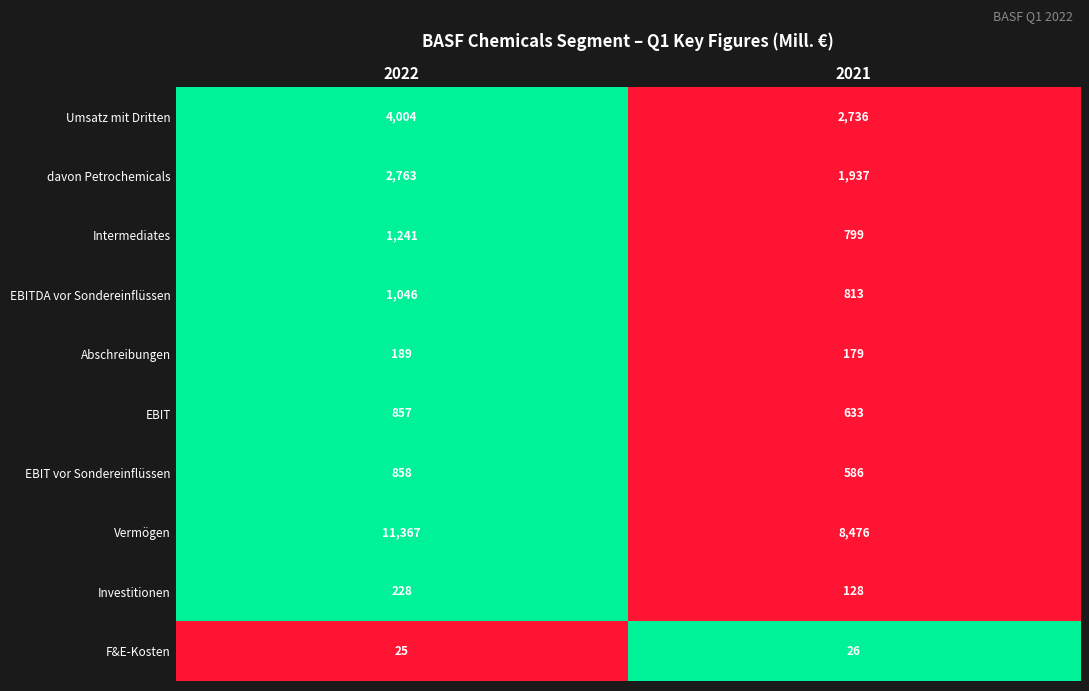

Reading left to right, transcribe all the data shown in this chart.

Umsatz mit Dritten: 2022=4004	2021=2736
davon Petrochemicals: 2022=2763	2021=1937
Intermediates: 2022=1241	2021=799
EBITDA vor Sondereinflüssen: 2022=1046	2021=813
Abschreibungen: 2022=189	2021=179
EBIT: 2022=857	2021=633
EBIT vor Sondereinflüssen: 2022=858	2021=586
Vermögen: 2022=11367	2021=8476
Investitionen: 2022=228	2021=128
F&E-Kosten: 2022=25	2021=26